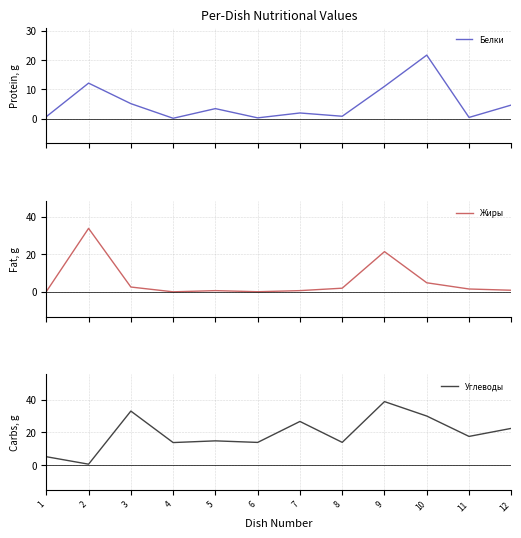

Is it true that Углеводы equals 13.8 at 4?

True